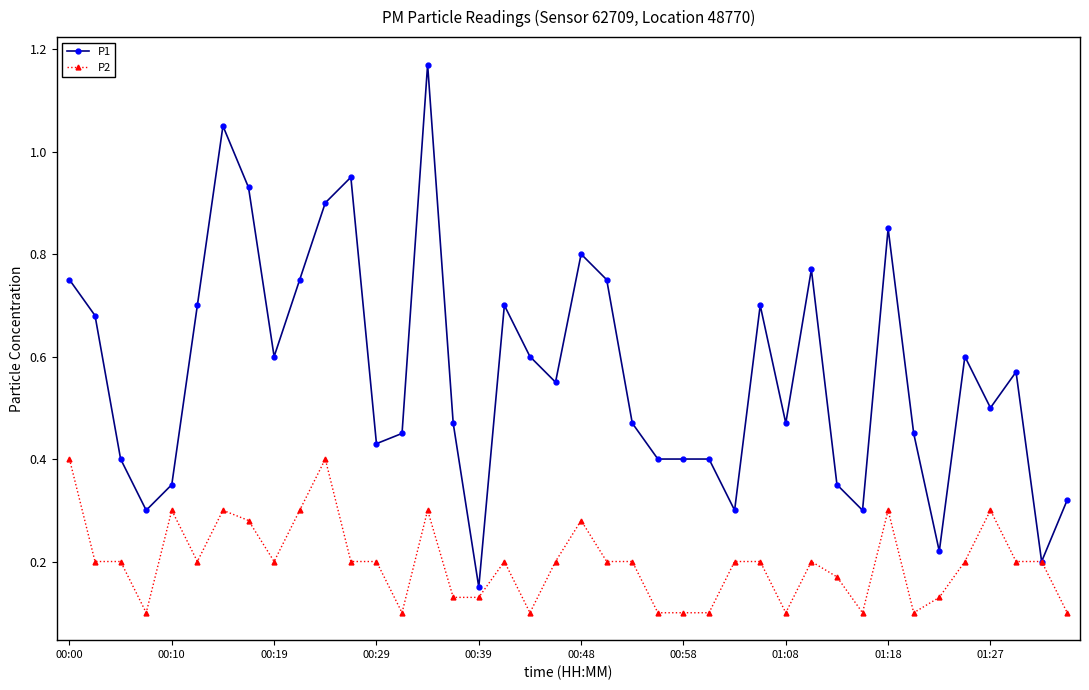

Which series has the largest total across all categories?

P1